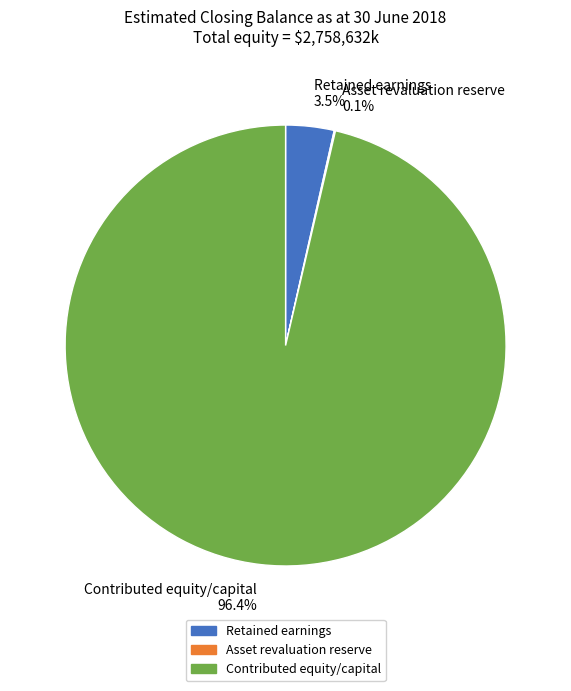

To the nearest percent, what is the average slice percentage?

33%